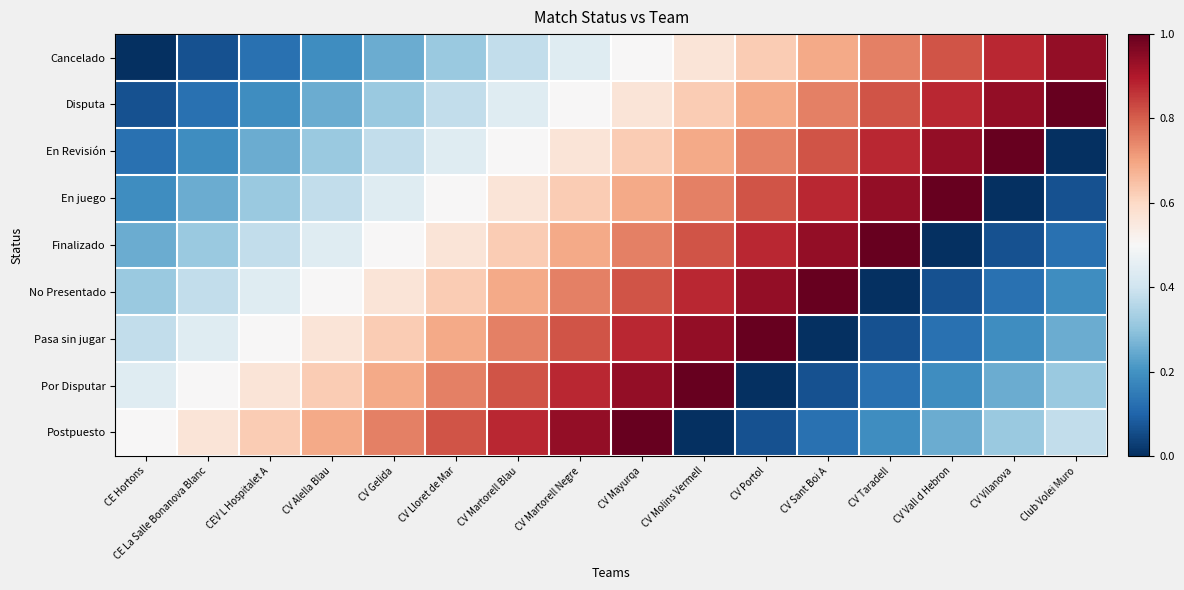

Which series has the largest total across all categories?

Disputa